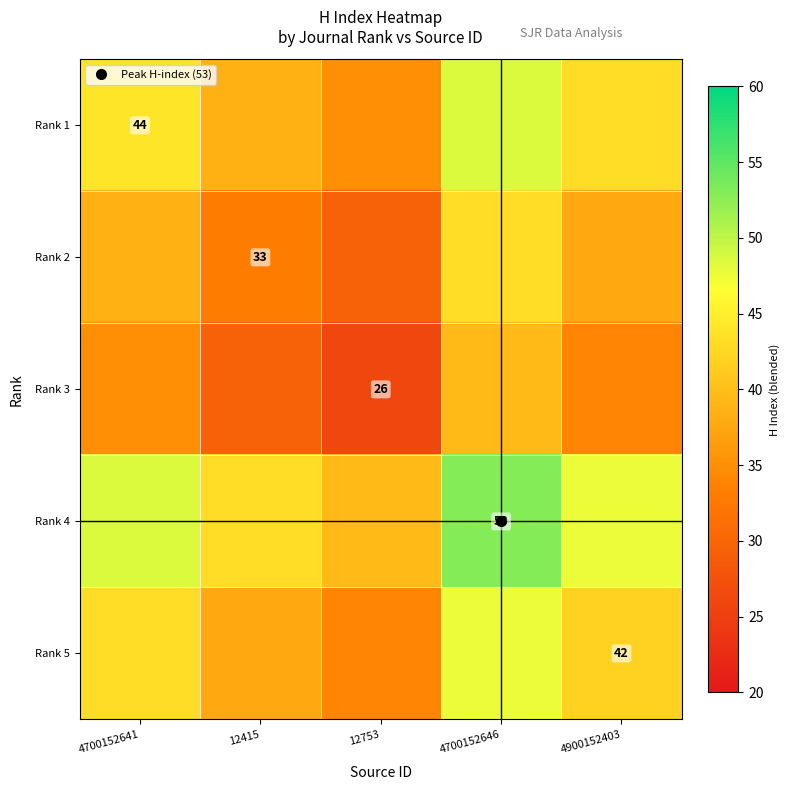

How many categories are shown in the chart?

5